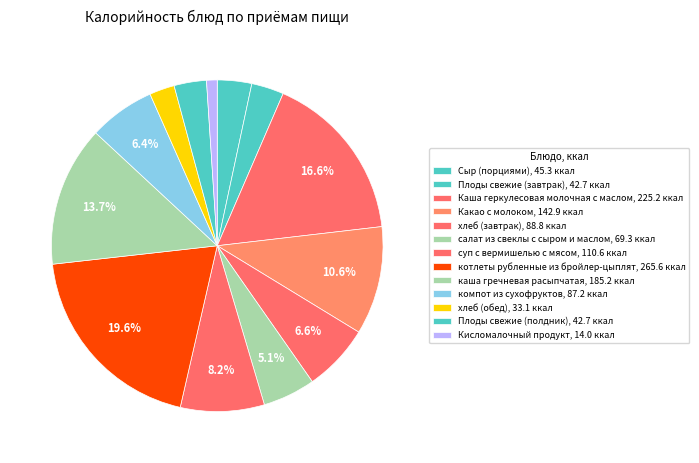

How many segments does this pie chart have?

13